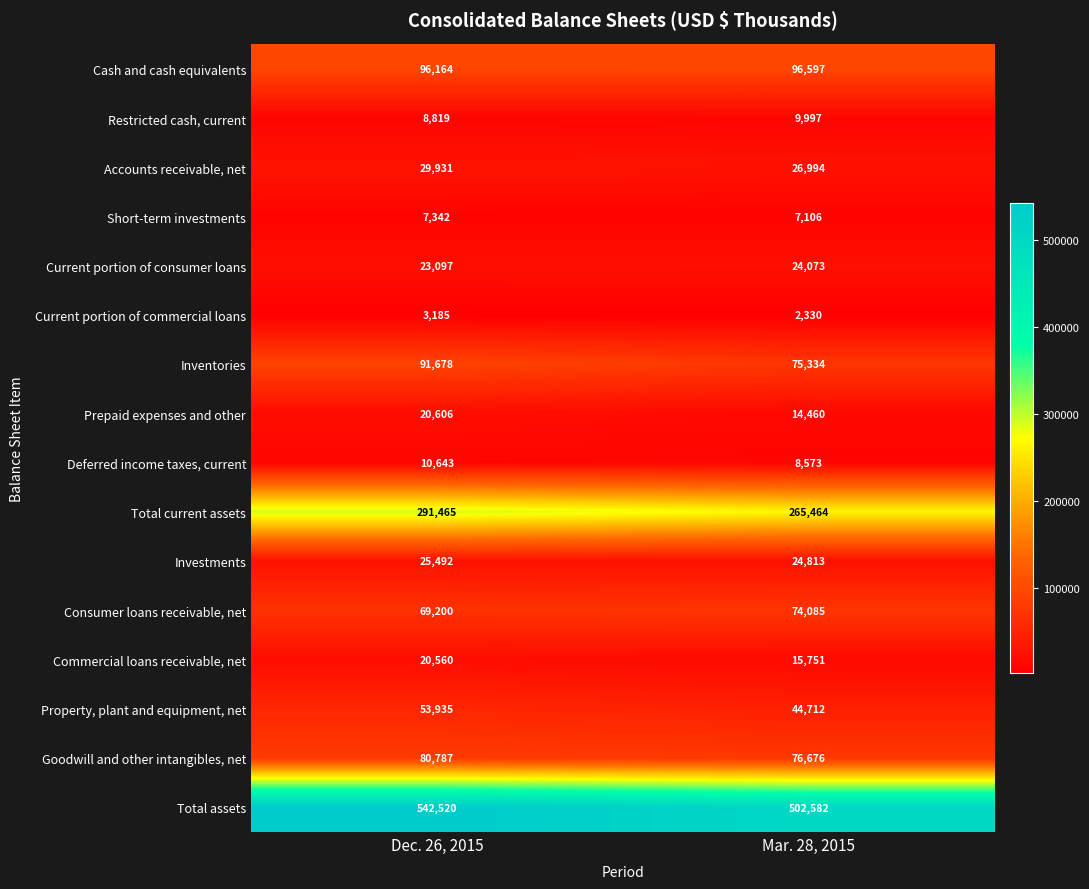

True or false: Total assets has a value of 751831 at Mar. 28, 2015.

False